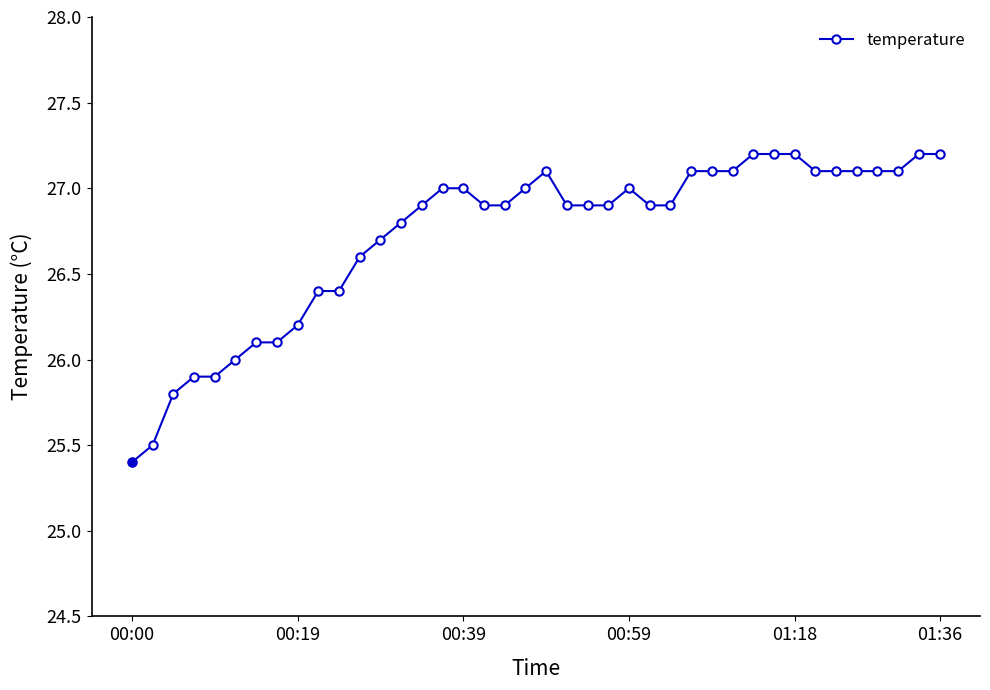

True or false: the data has more than 0 interior local peaks.

True